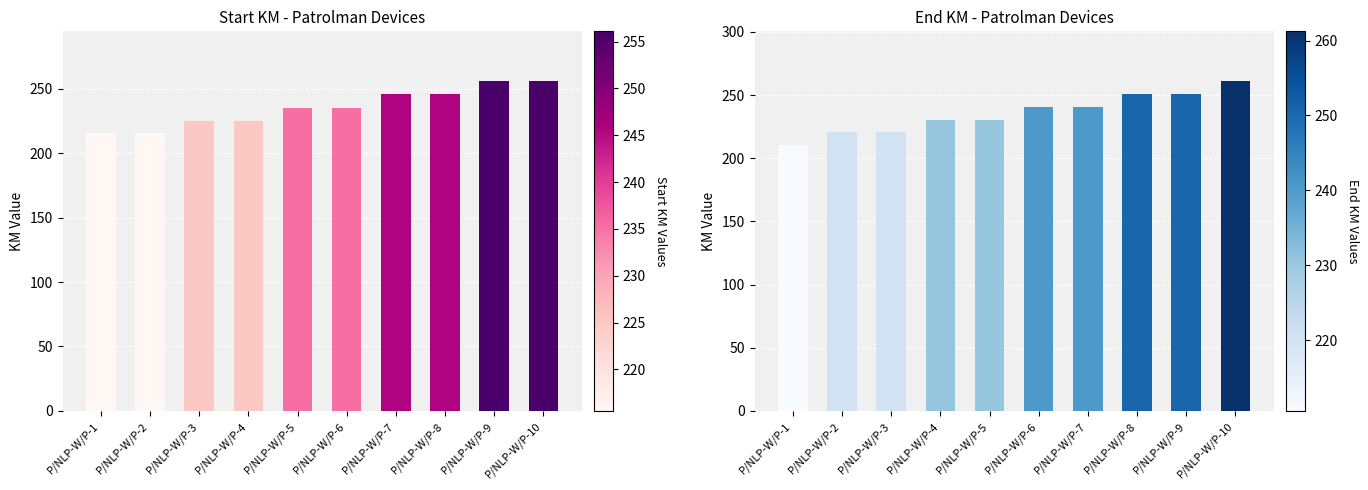

The Start KM series shows 106.5 at P/NLP-W/P-5. True or false?

False